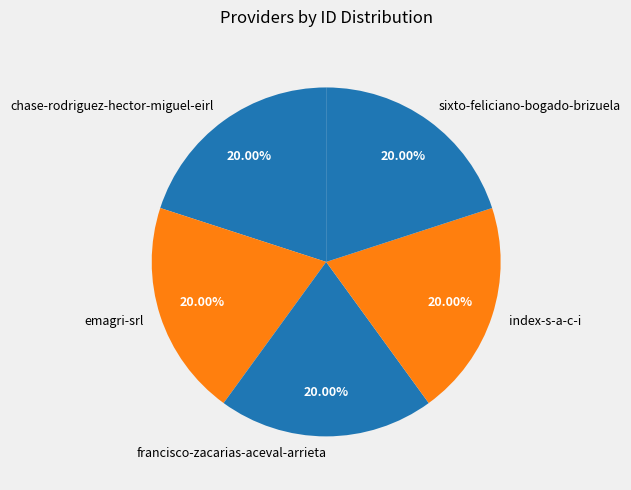

What is the ratio of the value at sixto-feliciano-bogado-brizuela to the value at emagri-srl?

1.0